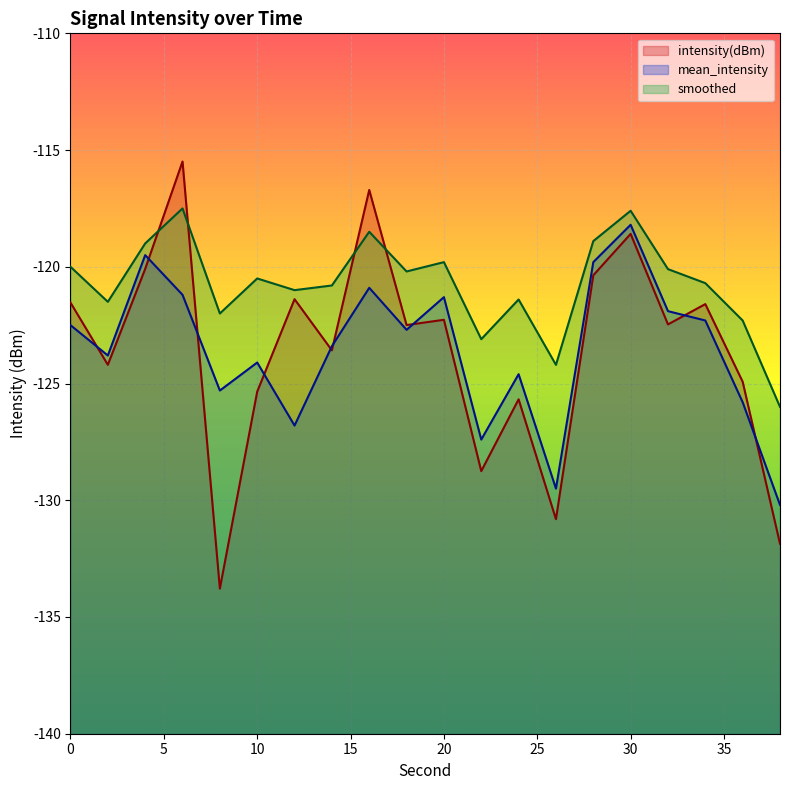

What is the lowest value of the smoothed series?

-126.0